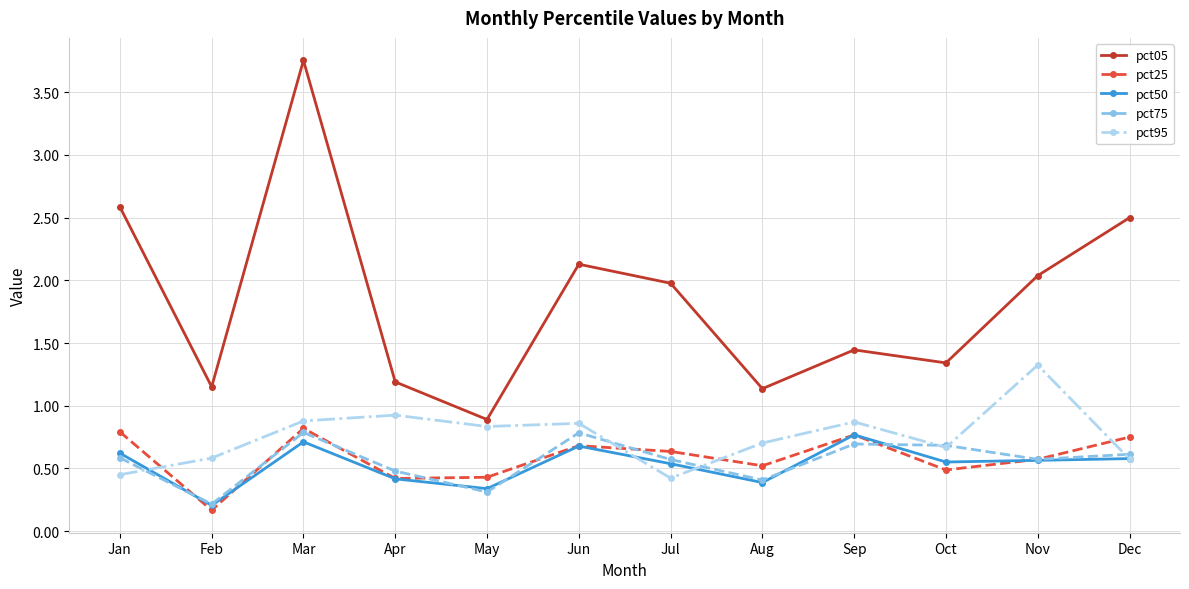

What is the spread (max minus min) of values at Jan?

2.1